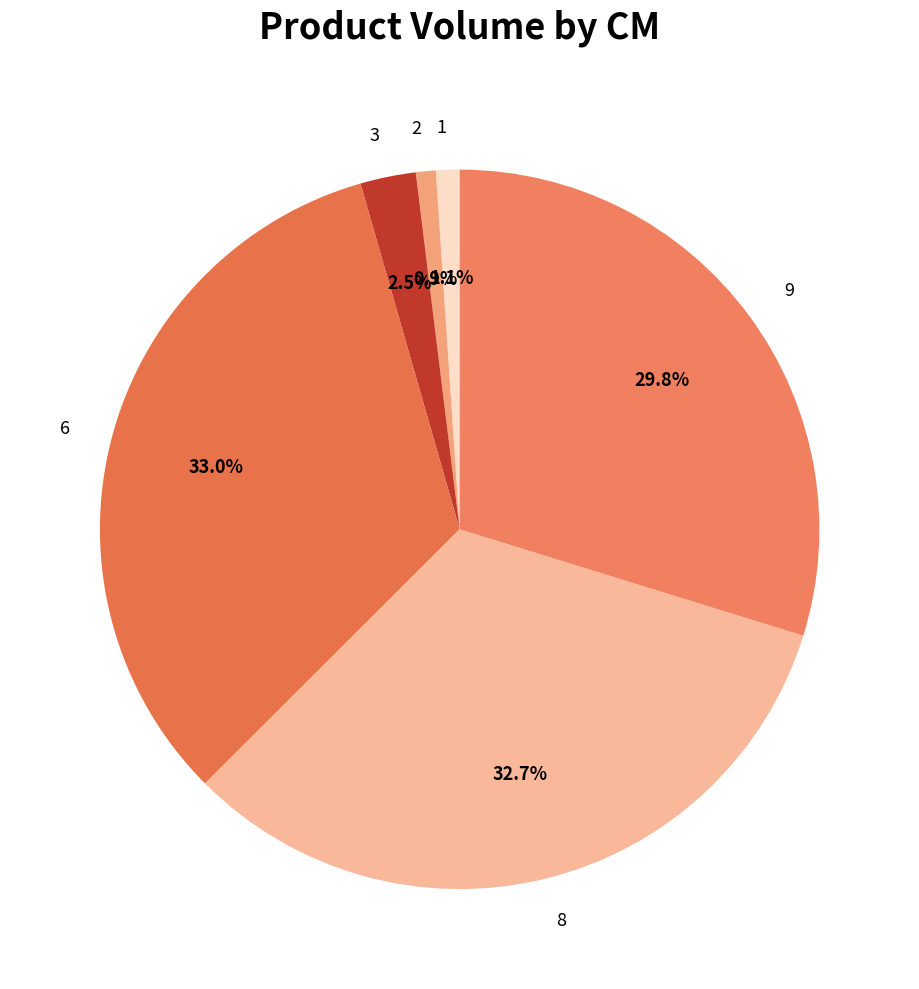

Which has a higher value, 8 or 1?

8